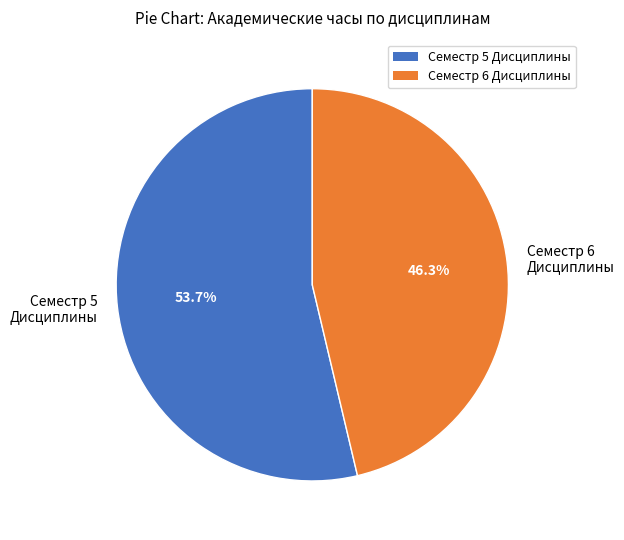

What portion of the pie excludes Семестр 5 Дисциплины?

46.3%